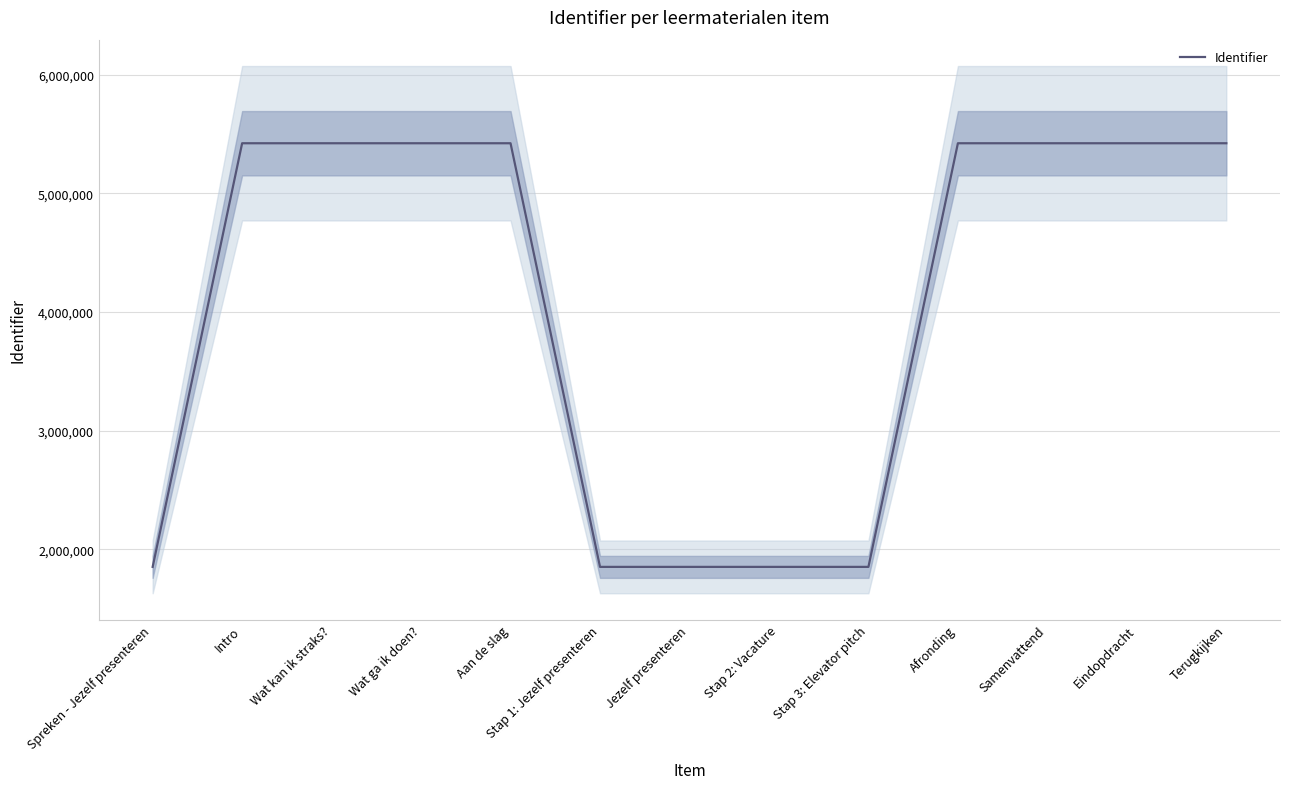

Reading left to right, list all the values displayed in this chart.

1852383	5422038	5422039	5422040	5422042	1852387	1852389	1852390	1852392	5422043	5422044	5422046	5422047